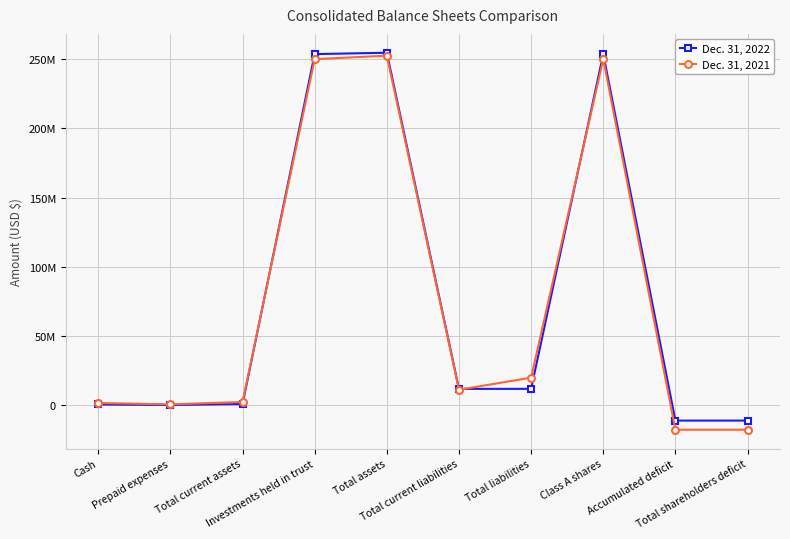

Is this an area chart (filled region under the line)?

No